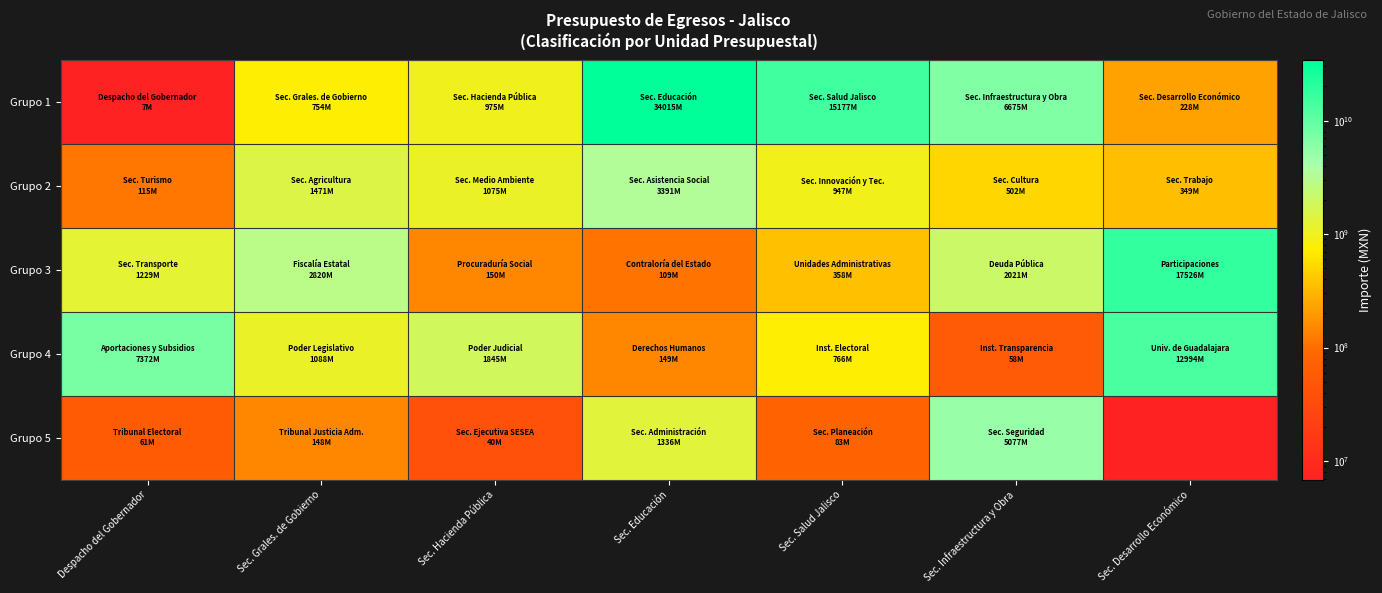

Which category has the highest value across all series?

Sec. Educación